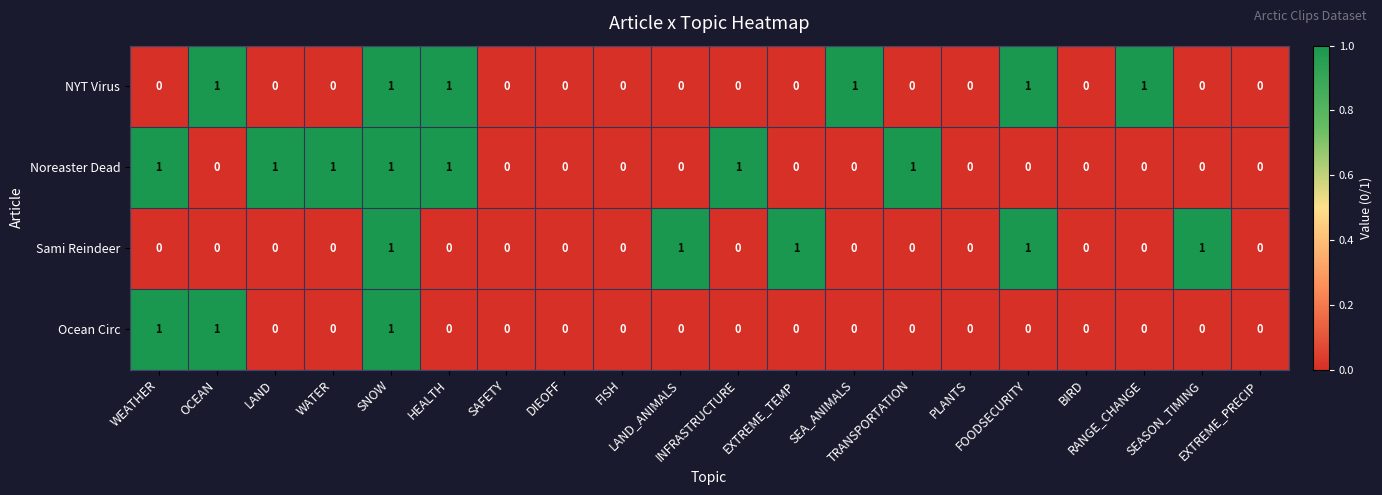

List the series in order of their overall mean, lowest first.

Ocean Circ, Sami Reindeer, NYT Virus, Noreaster Dead